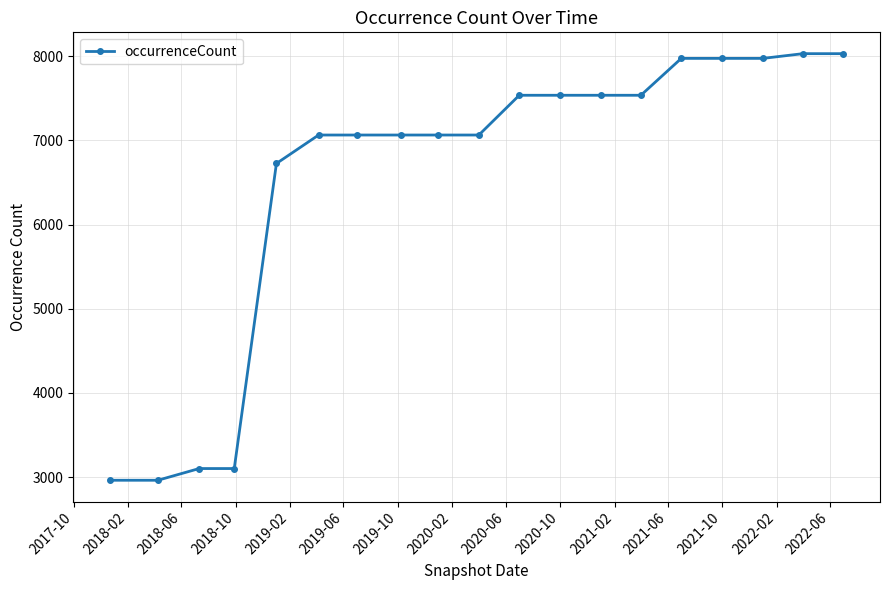

What is the difference between the second highest and minimum values?

5065